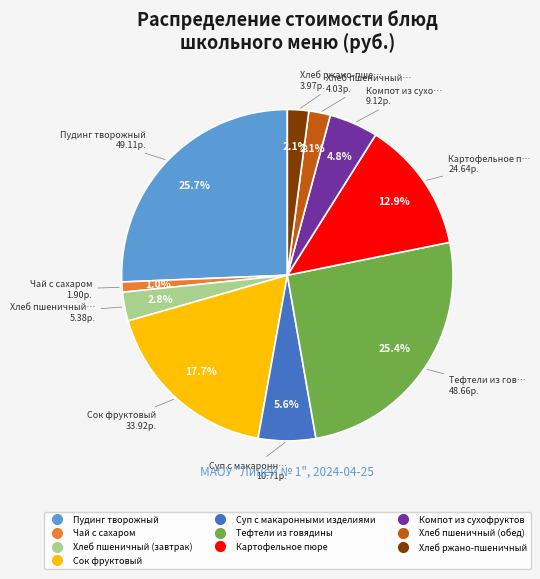

To the nearest percent, what is the combined percentage of Хлеб пшеничный (обед) and Хлеб пшеничный (завтрак)?

5%